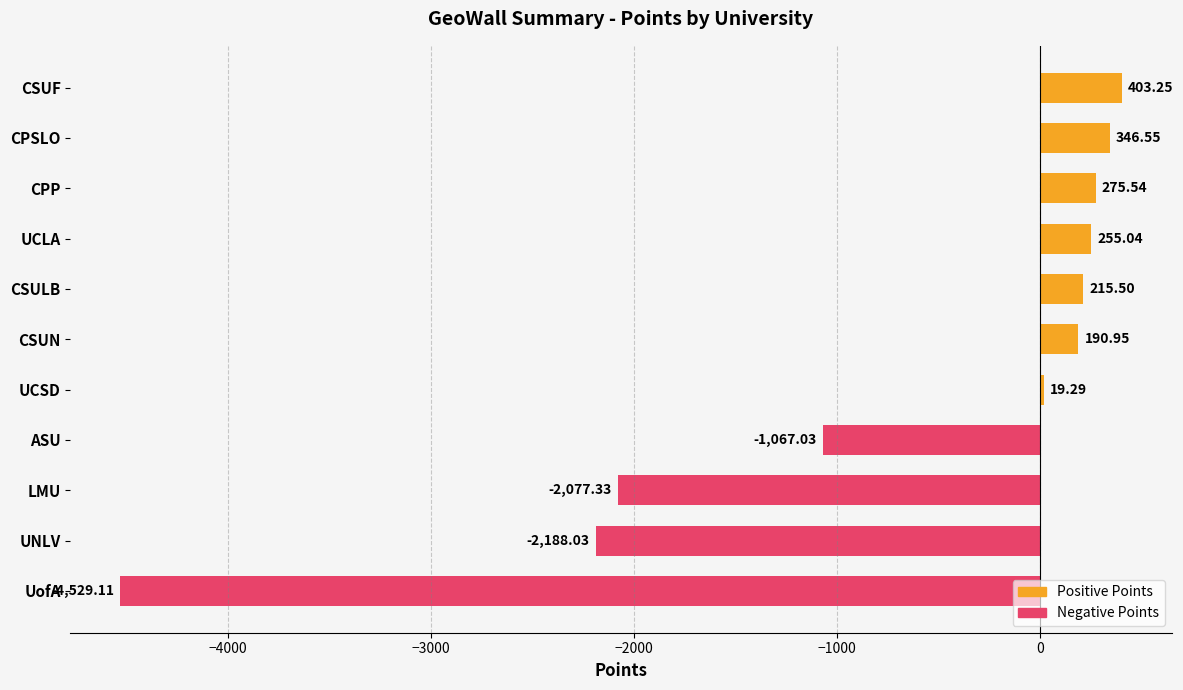

Which label corresponds to the smallest value in the chart?

UofA